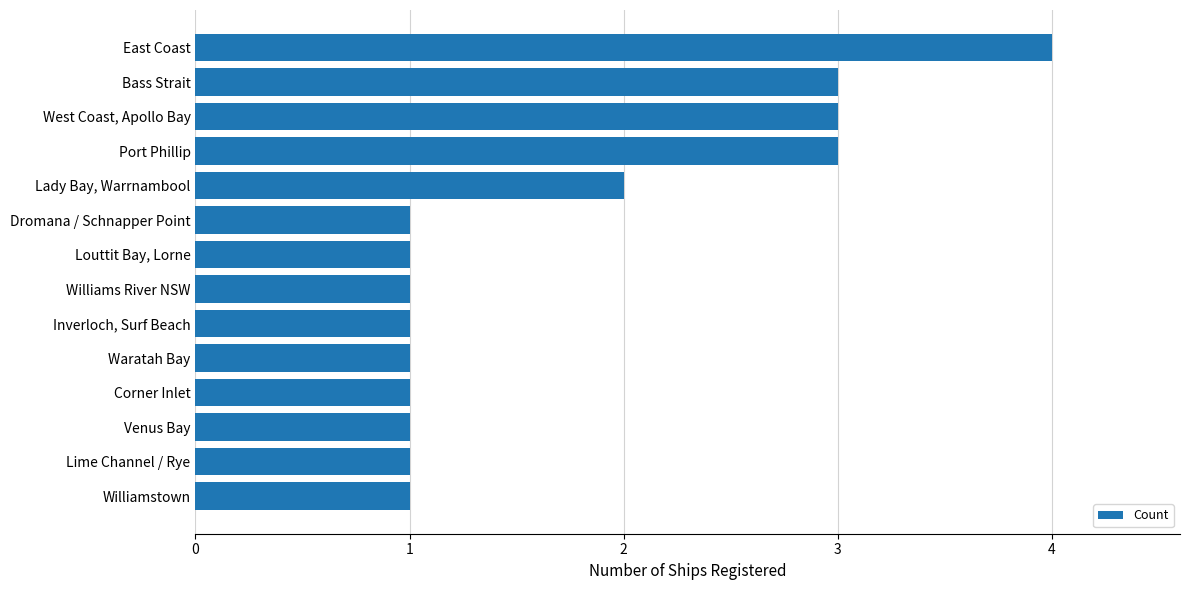

What is the minimum value shown in the chart?

1